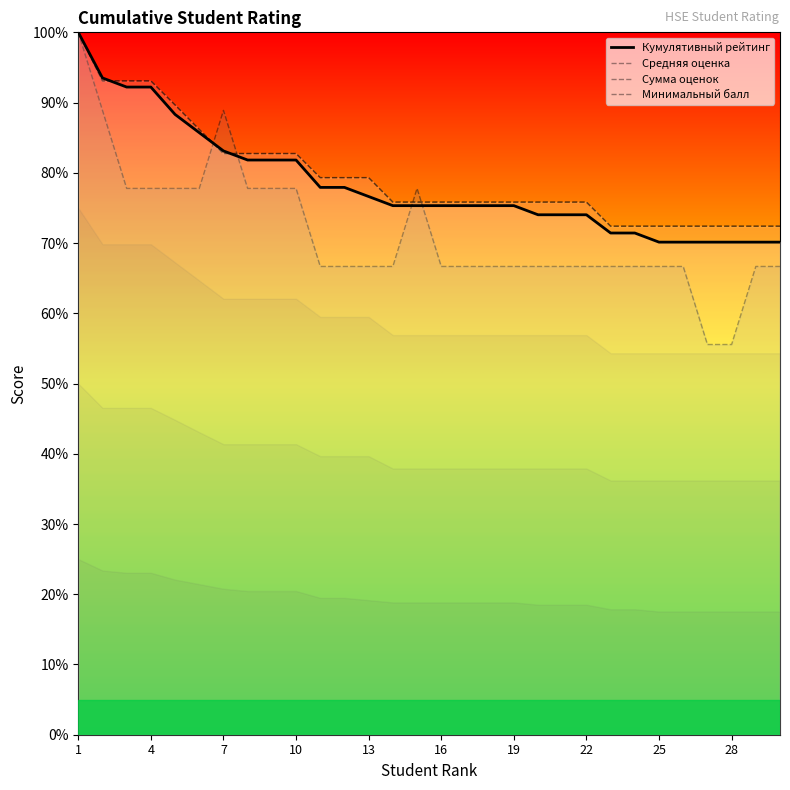

What is the spread (max minus min) of values at 23?

5.7